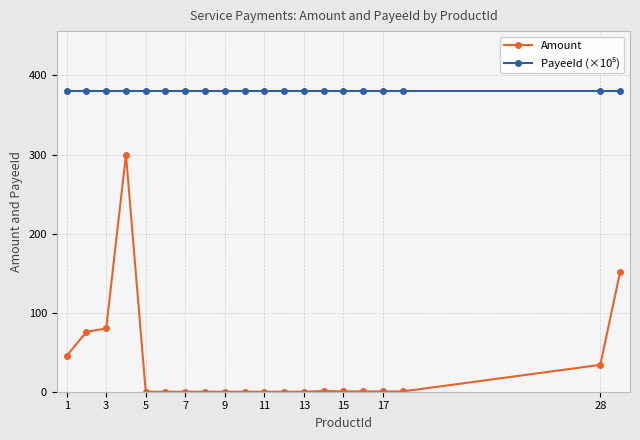

What is the sum of all Amount values?

688.9